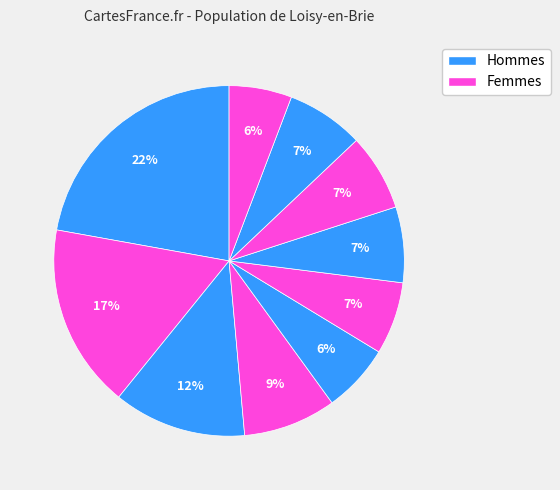

How many slices are in this pie chart?

10